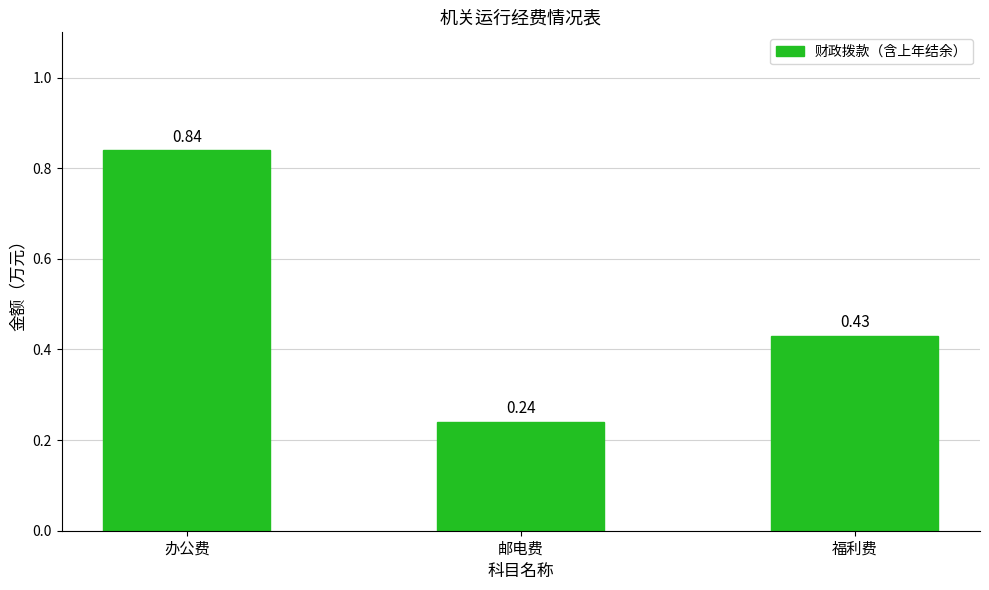

True or false: the data shows 0.8 at 福利费.

False